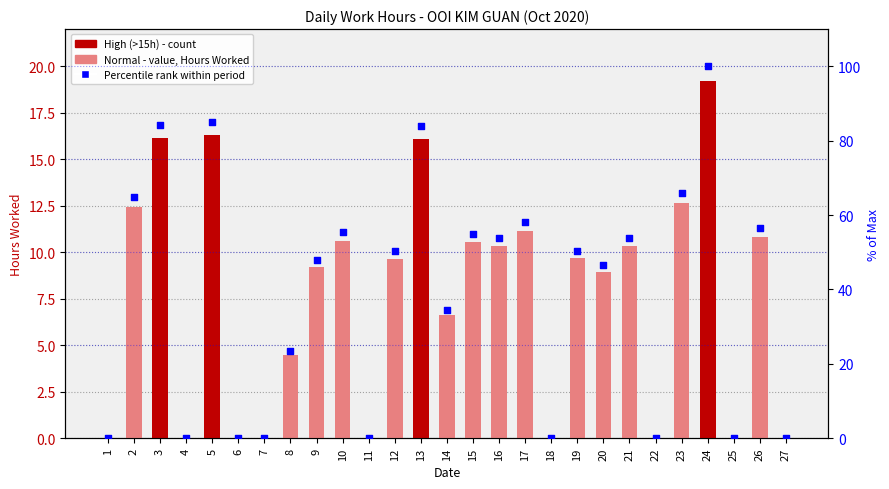

Which series has the largest Y range (max minus min)?

Percentile rank